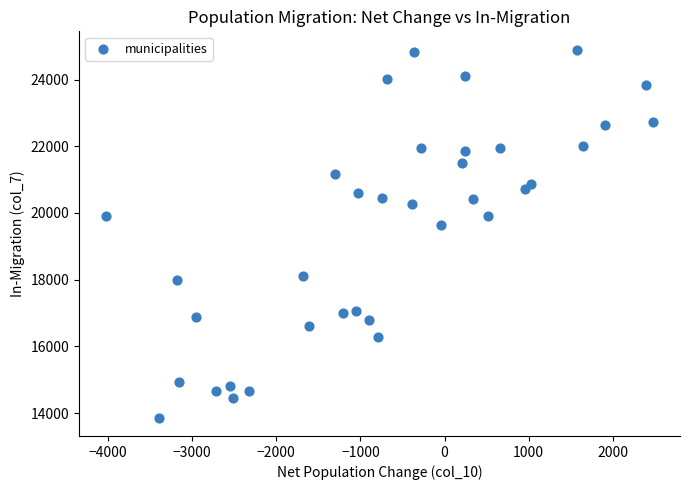

What Y value in the scatter plot is closest to 19379?

19631